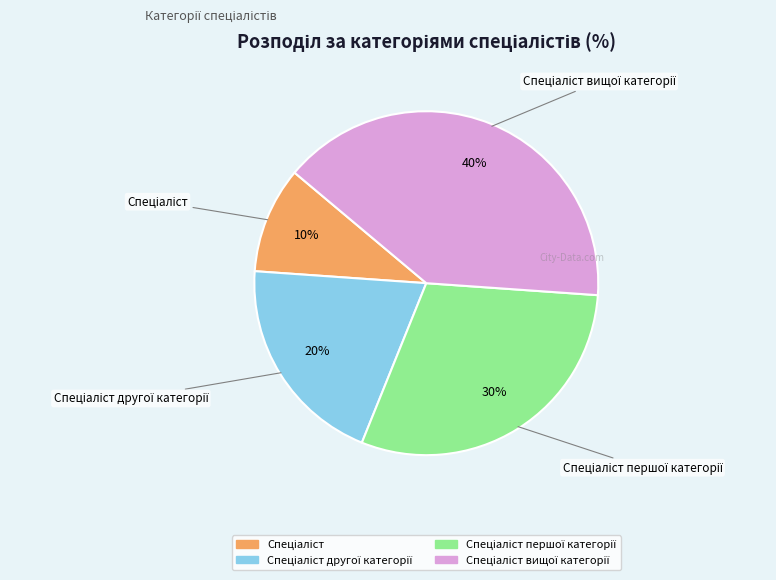

To the nearest percent, what is the difference between the largest and smallest slice percentages?

30%